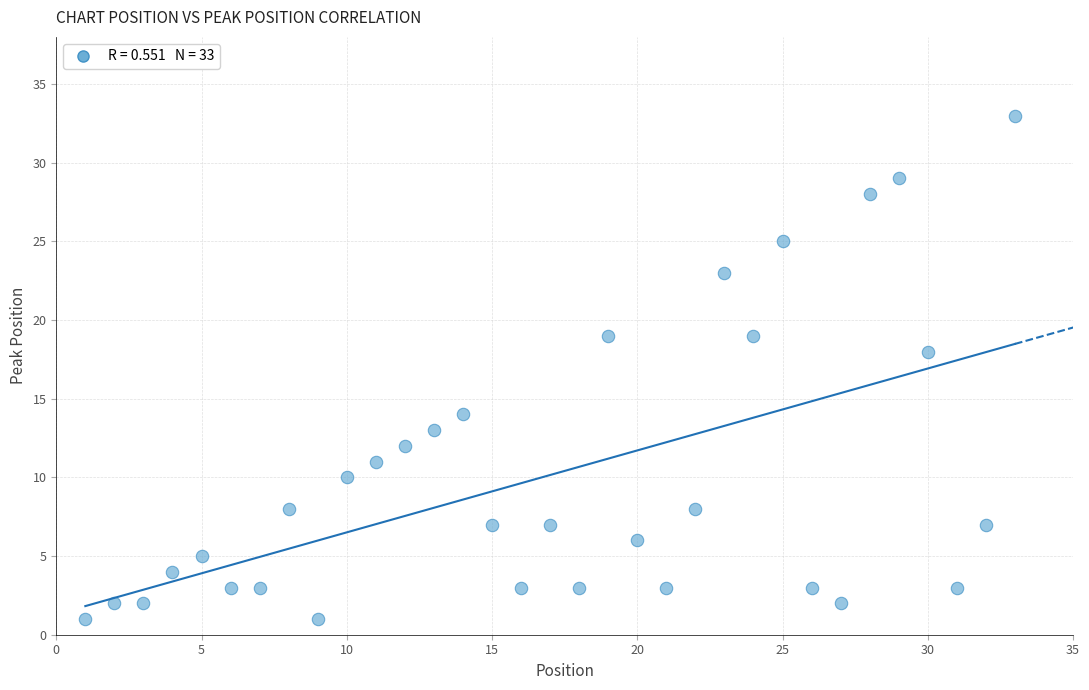

What is the range of X values (max minus min)?

32